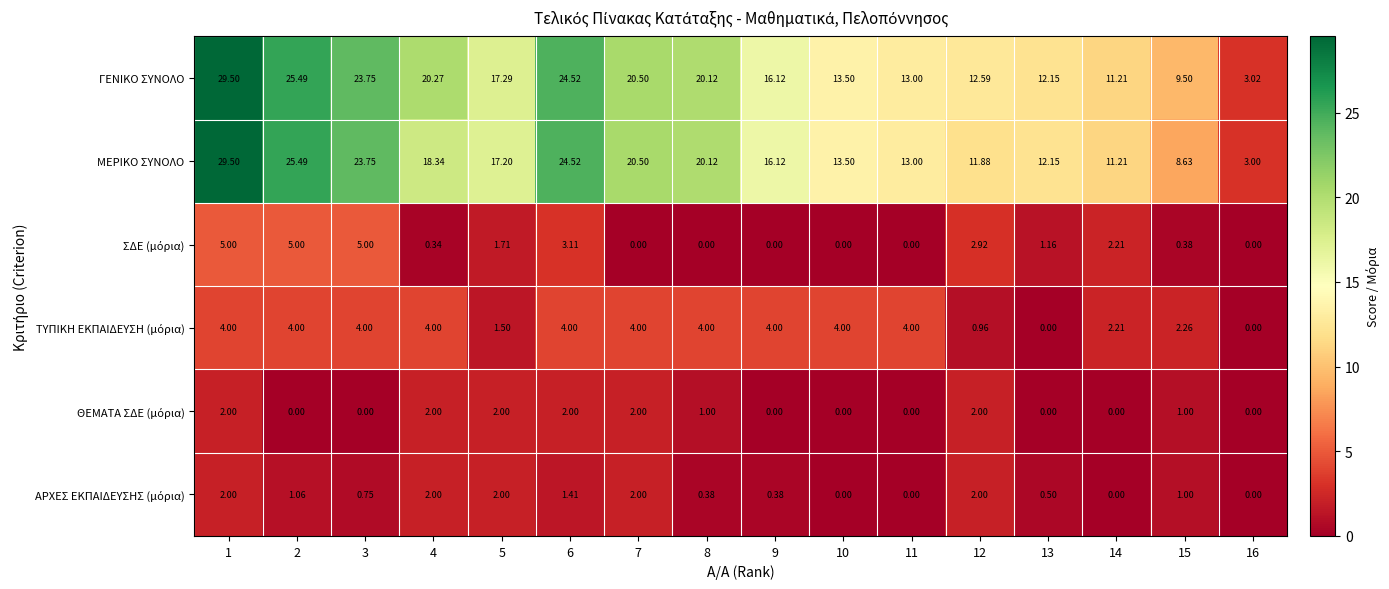

Which series has the largest total across all categories?

ΓΕΝΙΚΟ ΣΥΝΟΛΟ